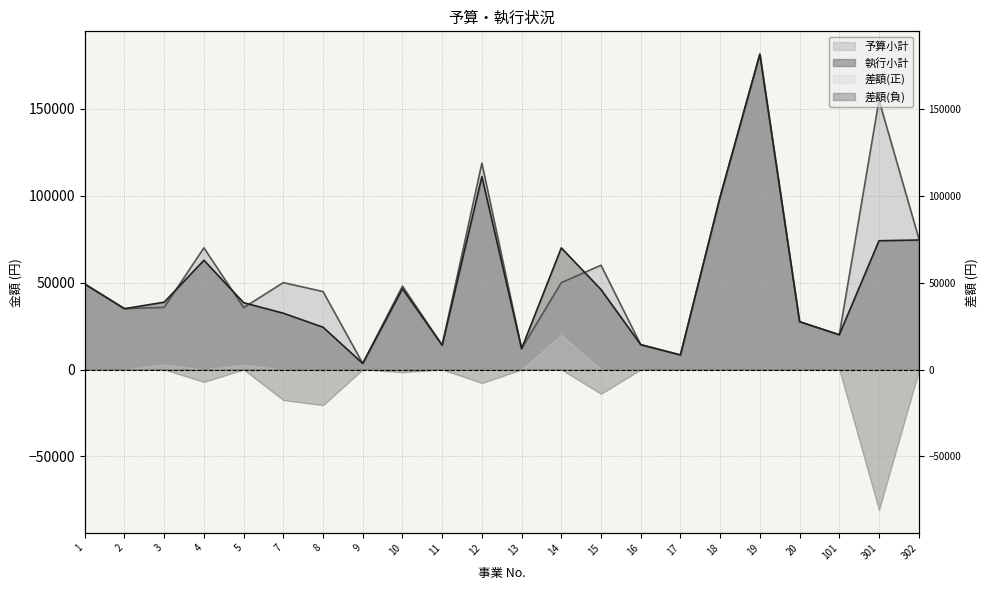

What is the greatest value displayed?

181440